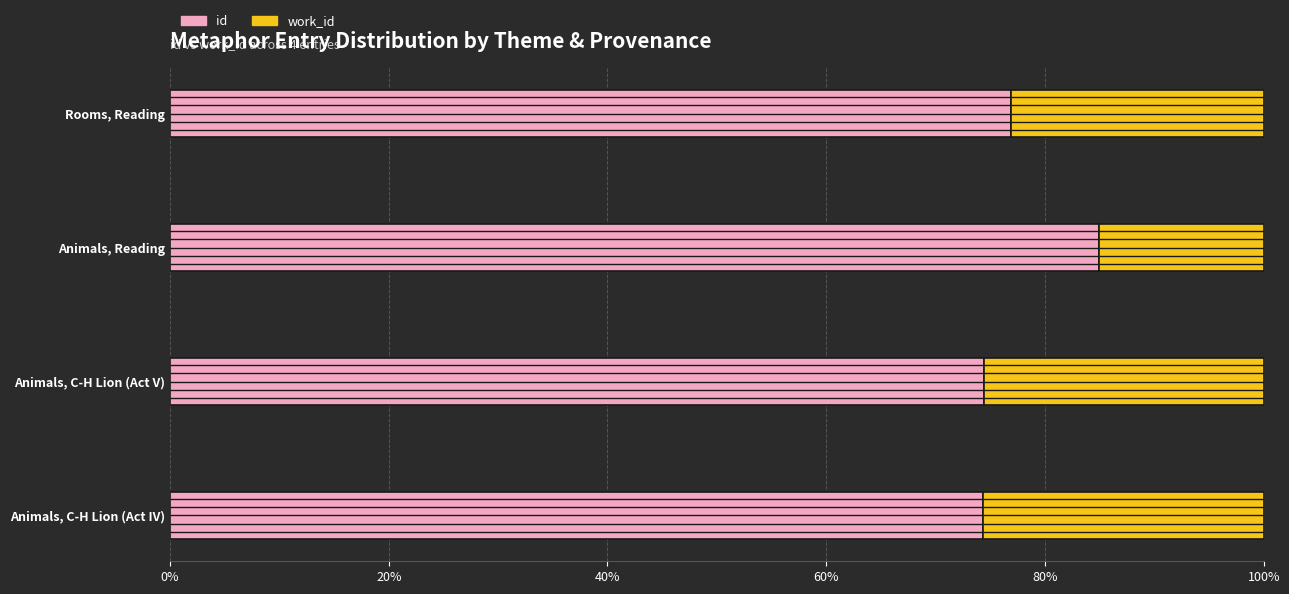

What is the total value across all series at Animals, Reading?

100.0